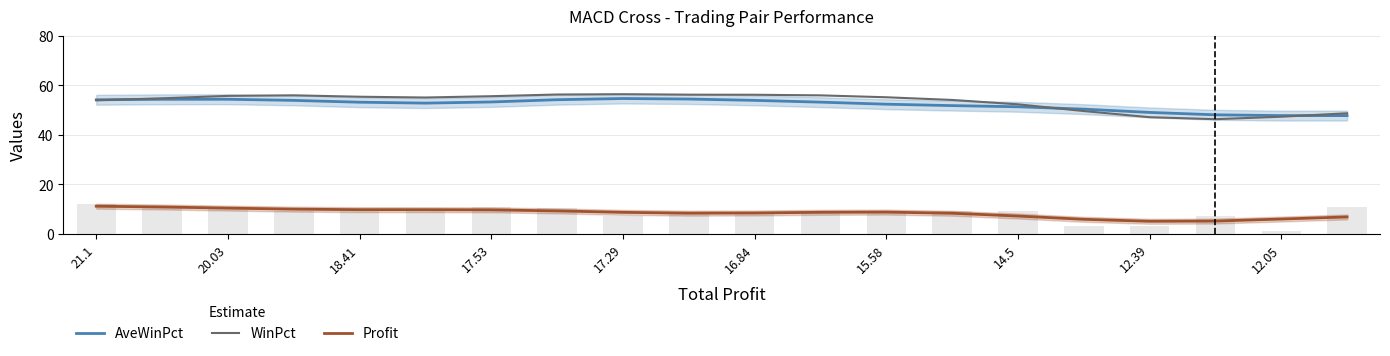

How many data points in AveWinPct are above 53?

11